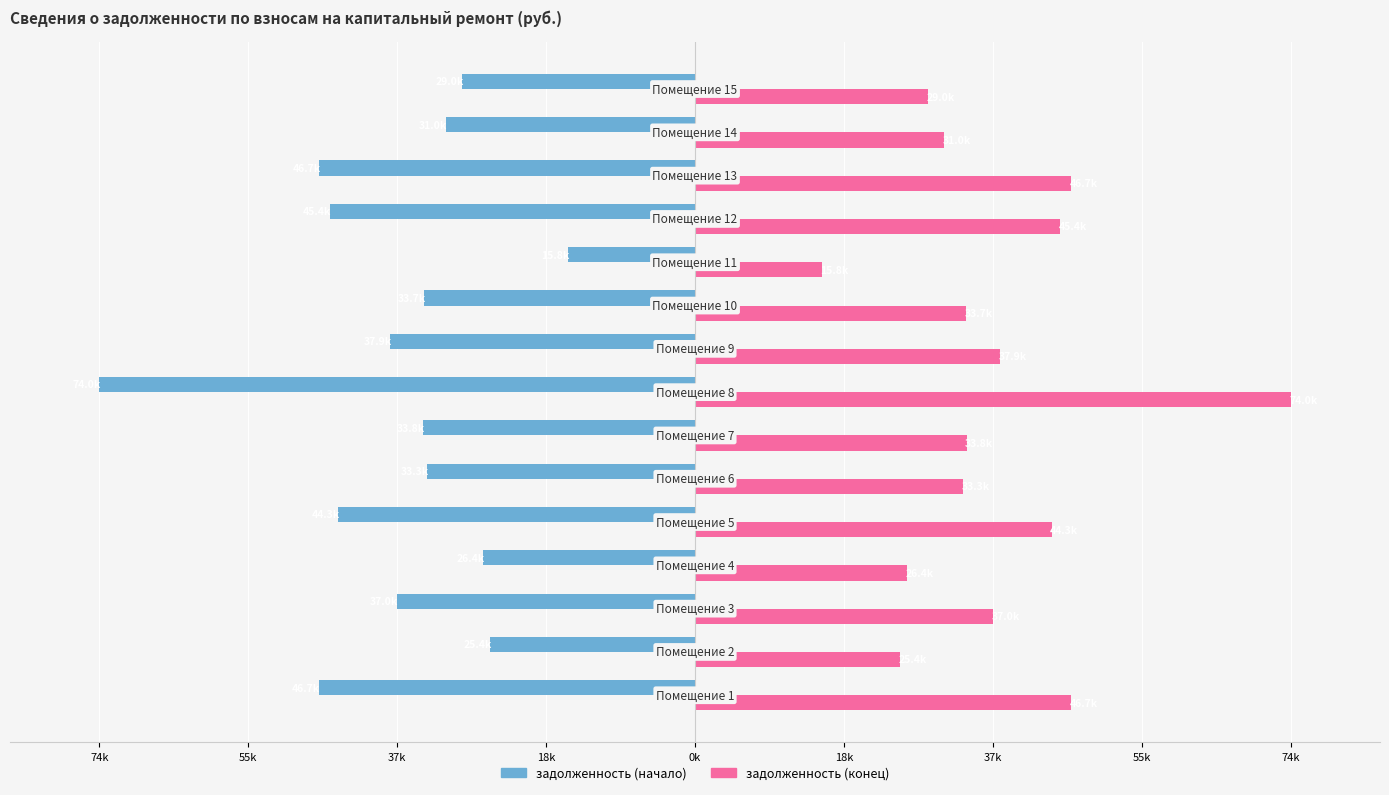

Which series has the largest range (max minus min)?

задолженность (начало)